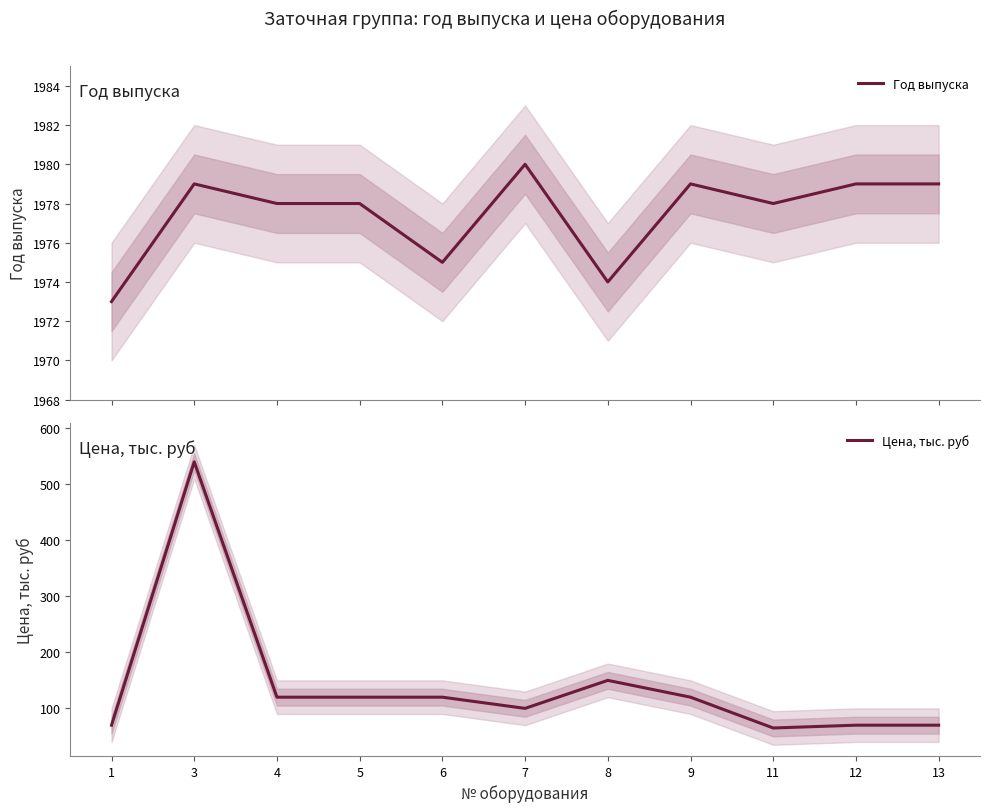

What is the average value of the Цена, тыс. руб series?

140